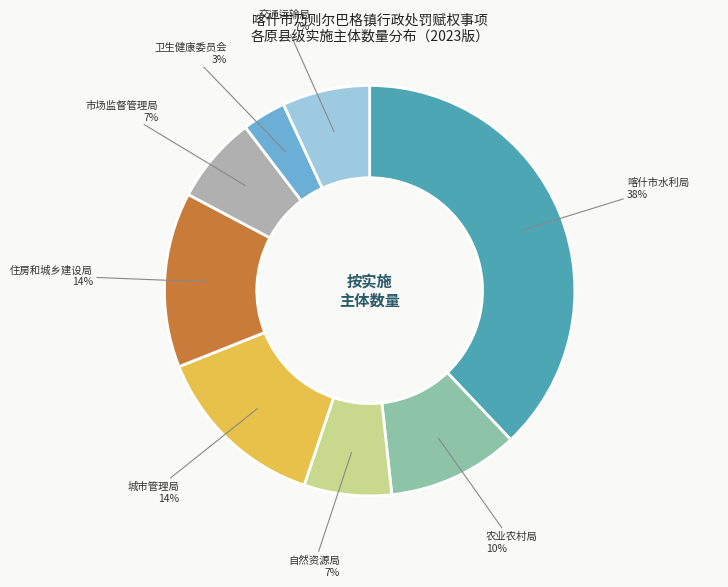

To the nearest percent, what is the average slice percentage?

12%